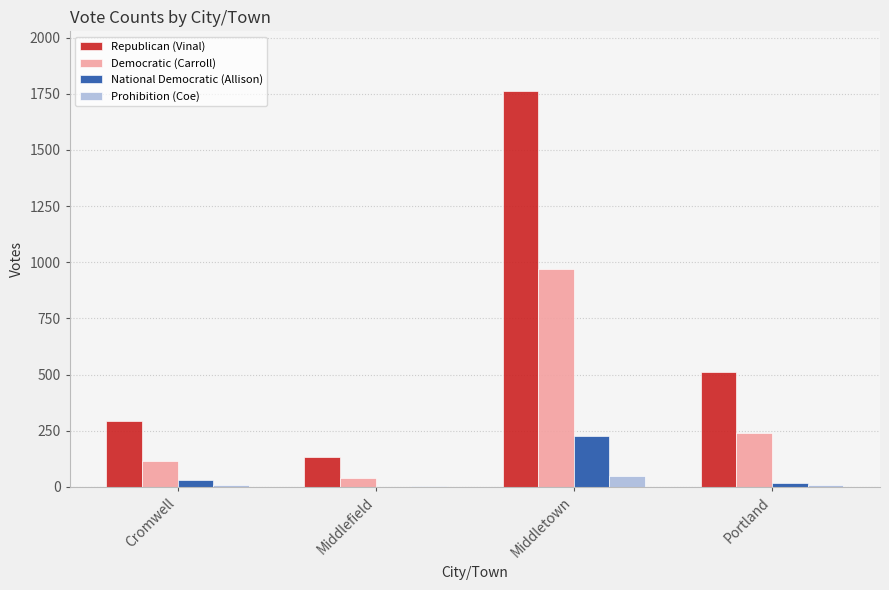

What is the difference between the National Democratic (Allison) values at Portland and Middletown?

208